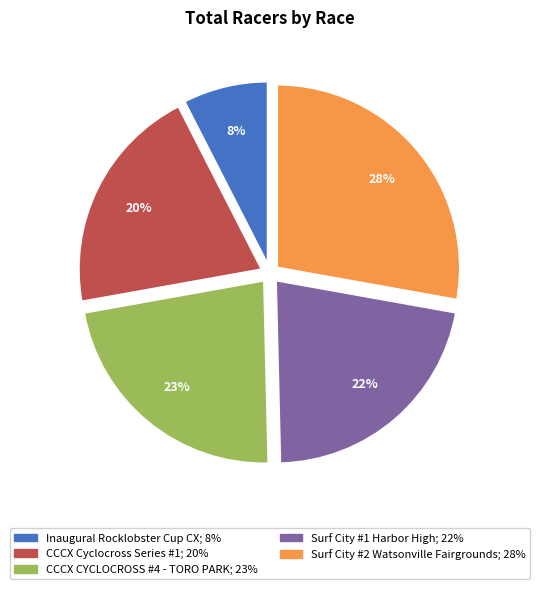

Is there a majority slice in this chart?

No